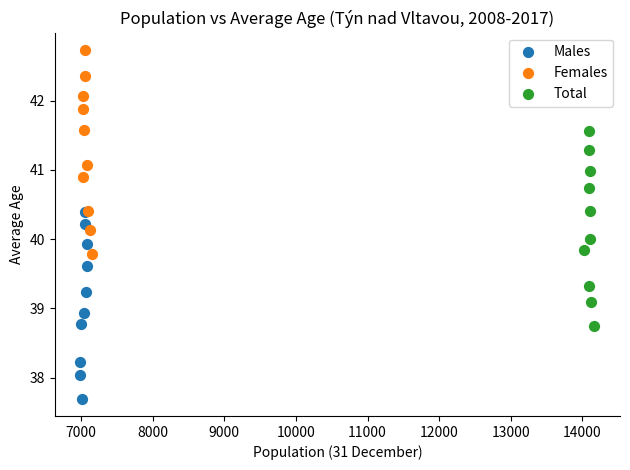

Which series has the widest spread of Y values?

Females